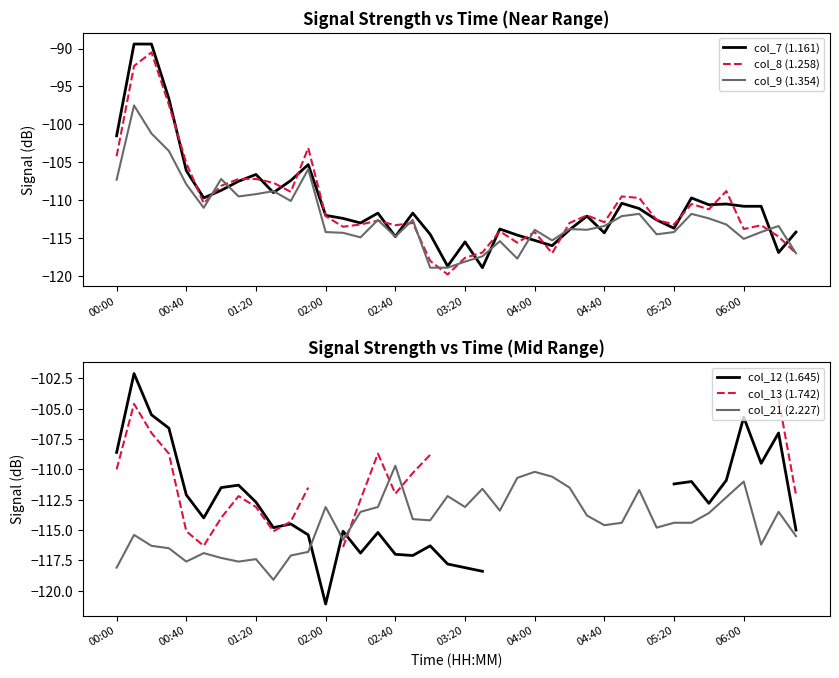

What is the value of the col_9 (1.354) point at the 24th from the left?

-117.7